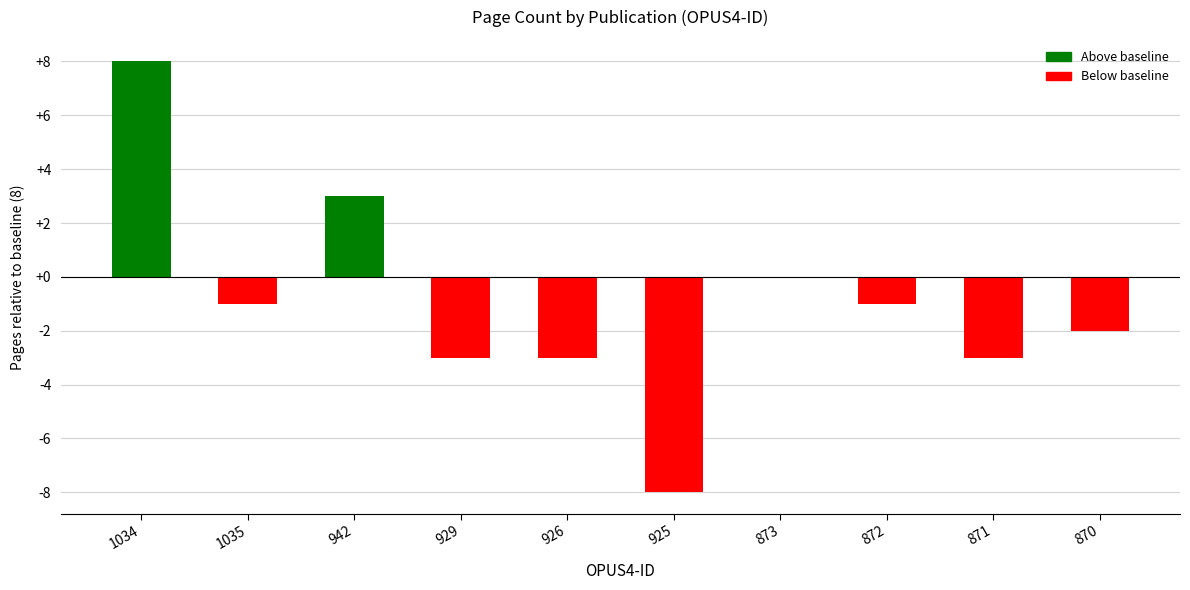

Reading right to left, what are all the values shown in this chart?

-2	-3	-1	0	-8	-3	-3	3	-1	8